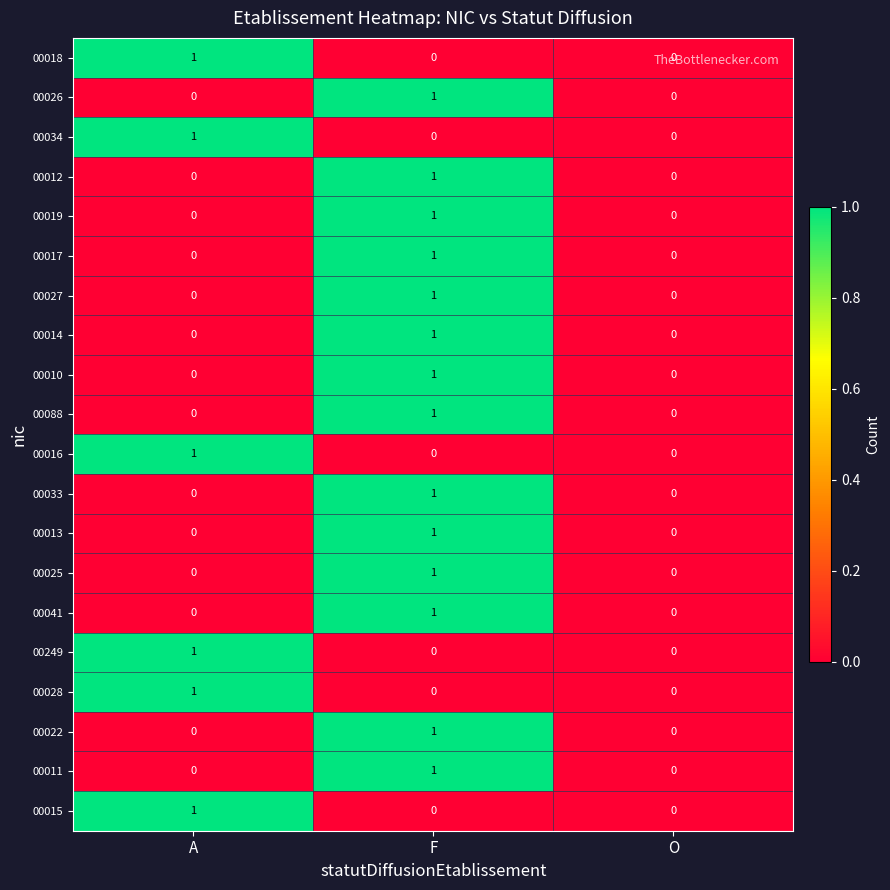

What is the total value across all series at A?

6